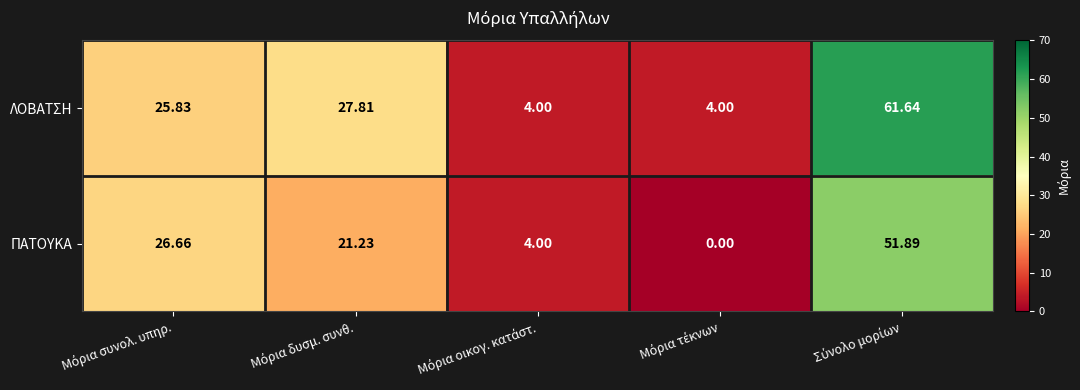

Which series has the largest total across all categories?

ΛΟΒΑΤΣΗ